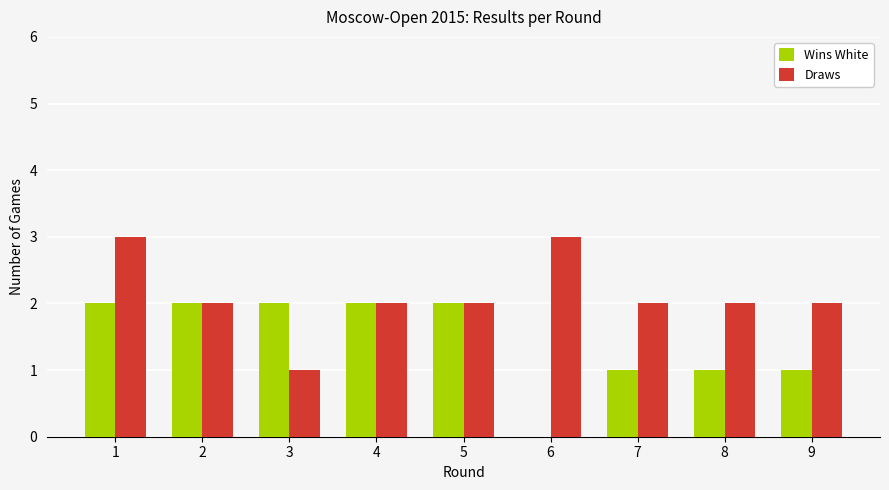

The value of Draws at 2 is 2. True or false?

True